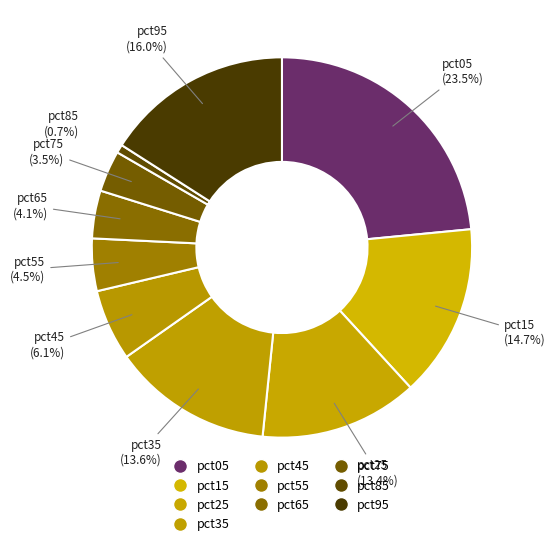

Does any single category account for the majority?

No